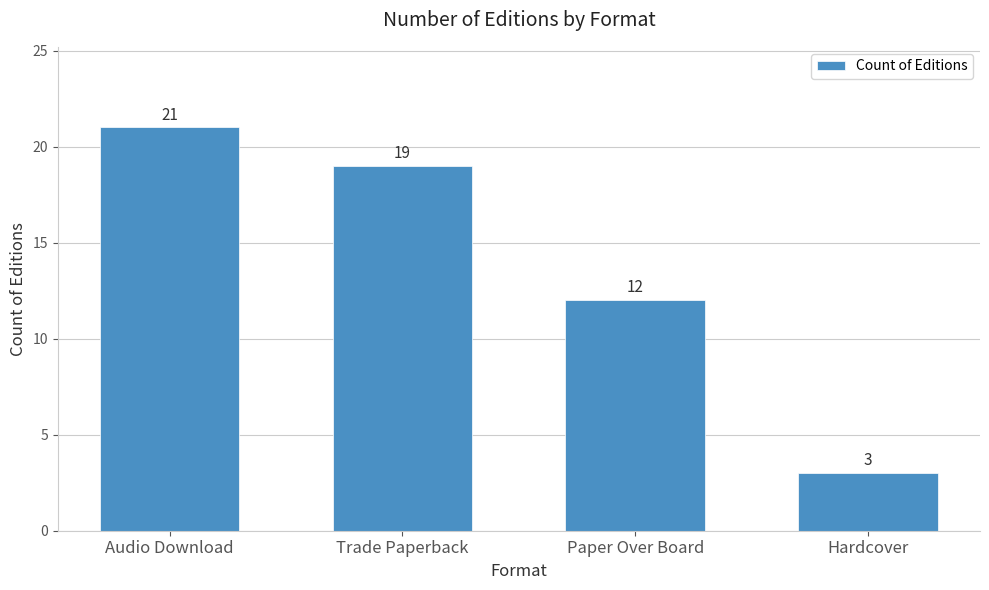

What is the difference between the maximum and second lowest values?

9